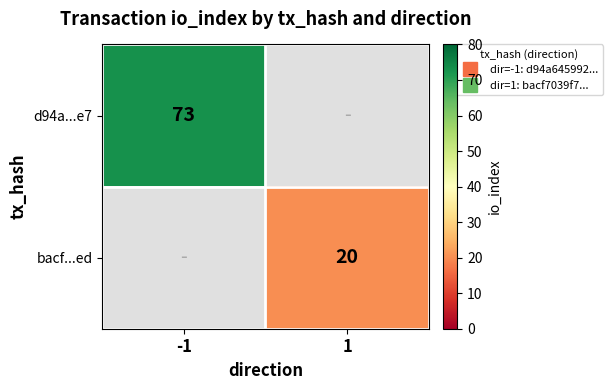

True or false: d94a...e7 has a value of 36 at 1.

False